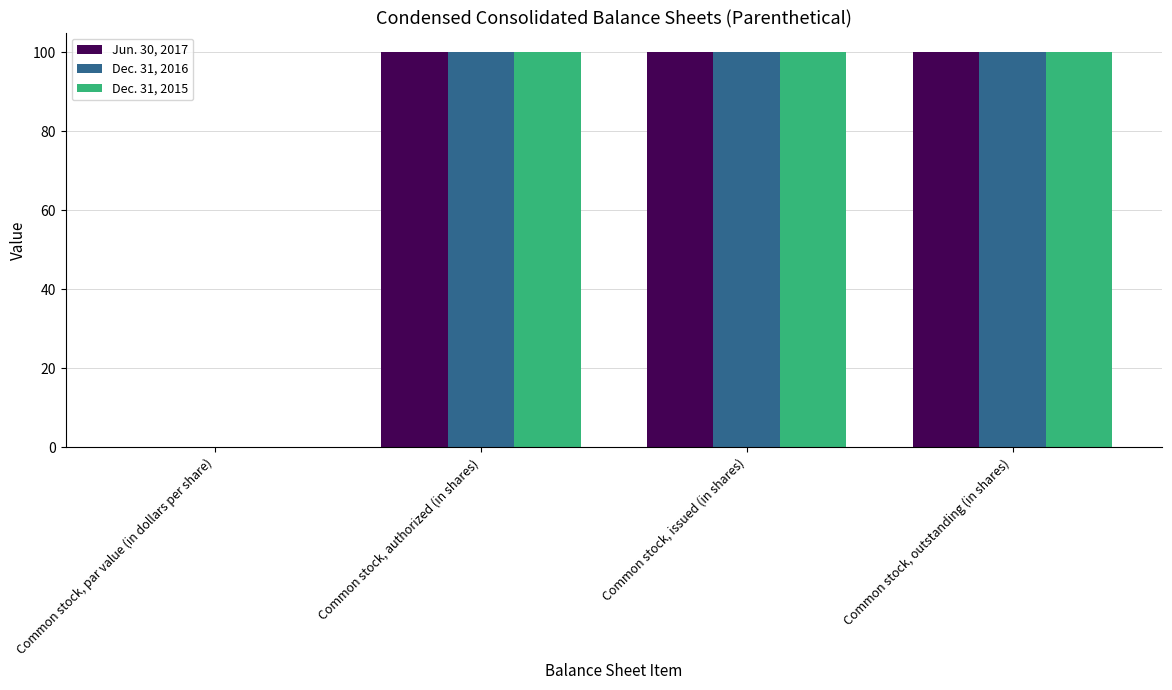

What is the highest value of the Dec. 31, 2016 series?

100.0